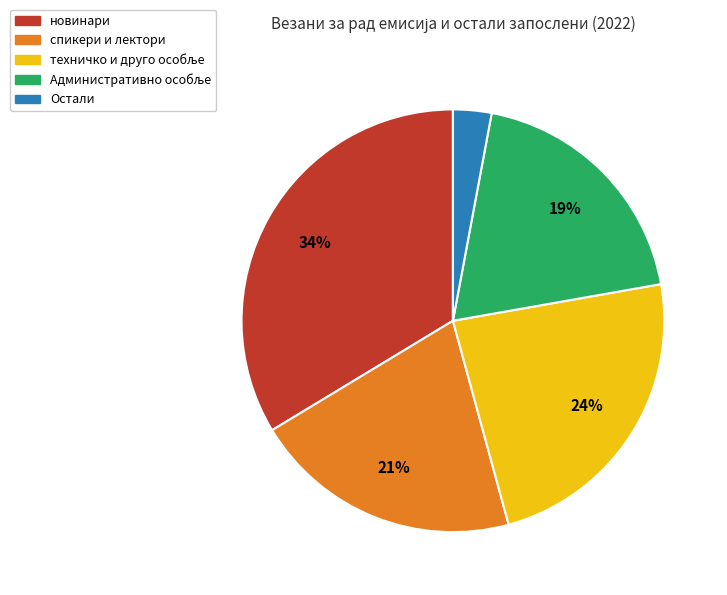

Between Остали and спикери и лектори, which is larger?

спикери и лектори